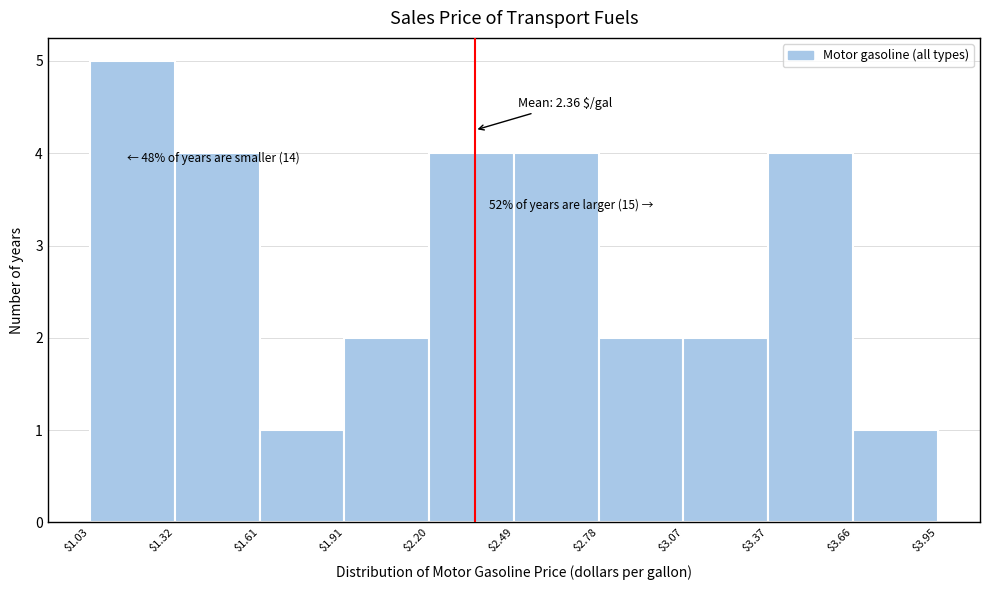

Which range on the x-axis has the tallest bar?

$1.03 to $1.32